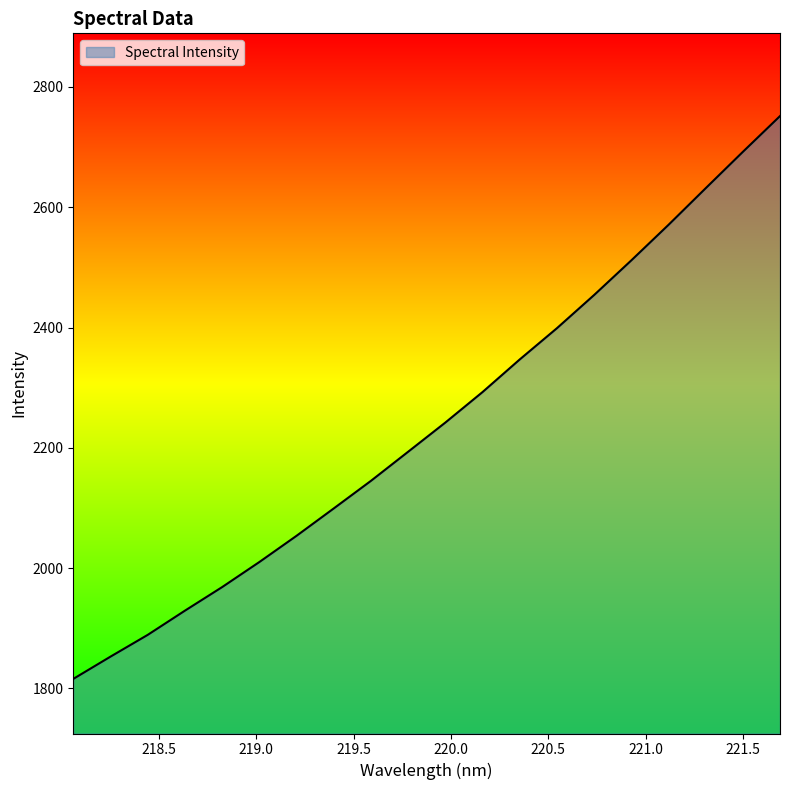

Does the chart display data point markers on the line(s)?

No